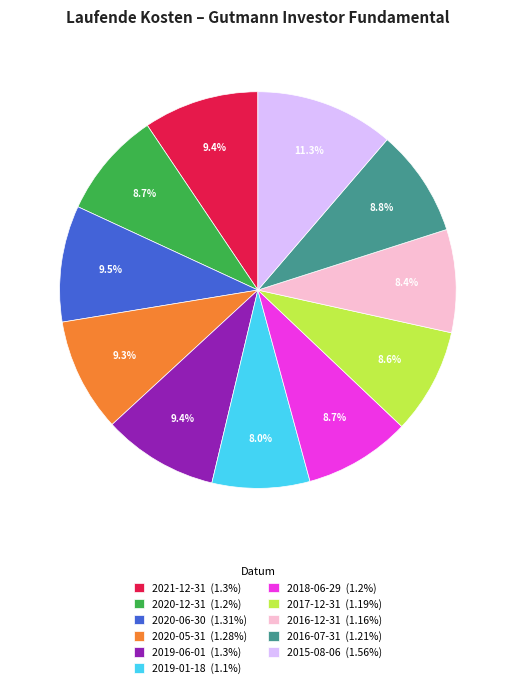

What percentage is the 2020-05-31 slice, to the nearest percent?

9%